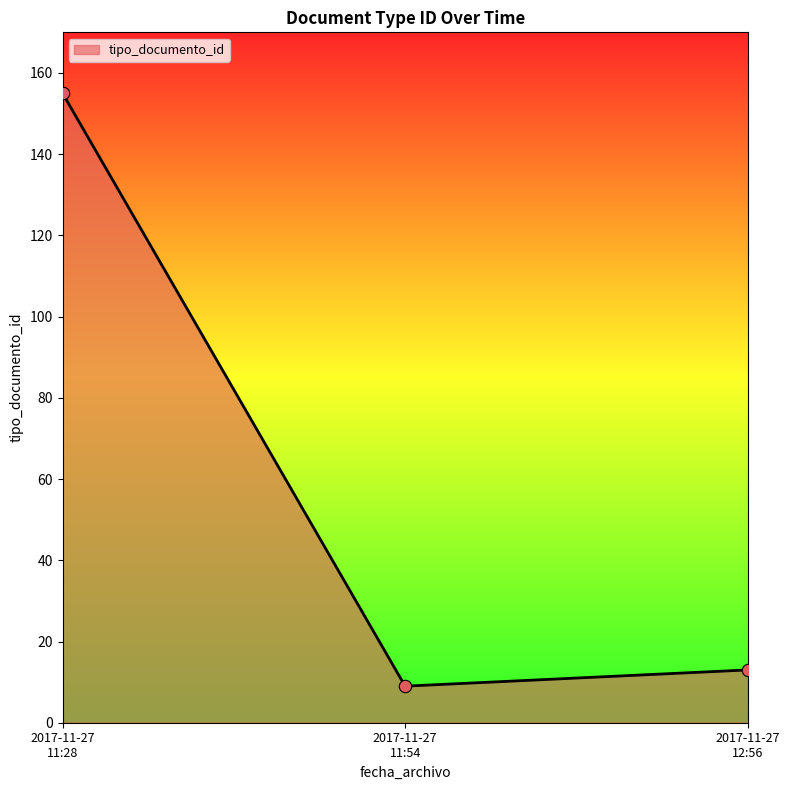

What is the difference between the maximum and minimum values?

146